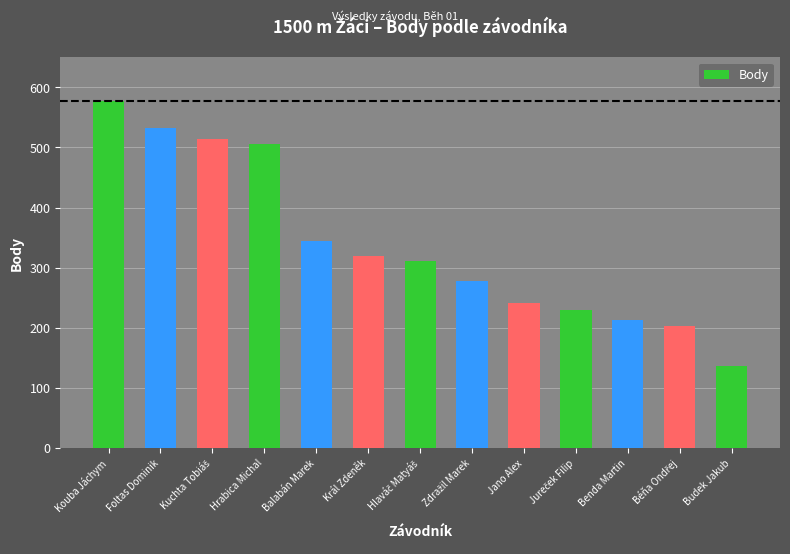

What is the change in value from Balabán Marek to Budek Jakub?

-207